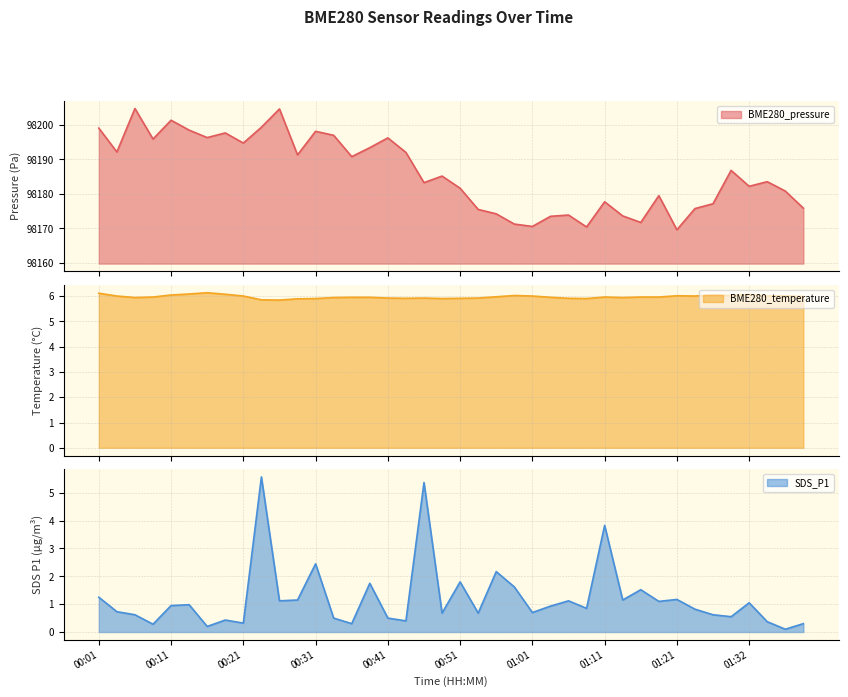

What is the difference between the second highest and second lowest values in the BME280_temperature series?

0.3